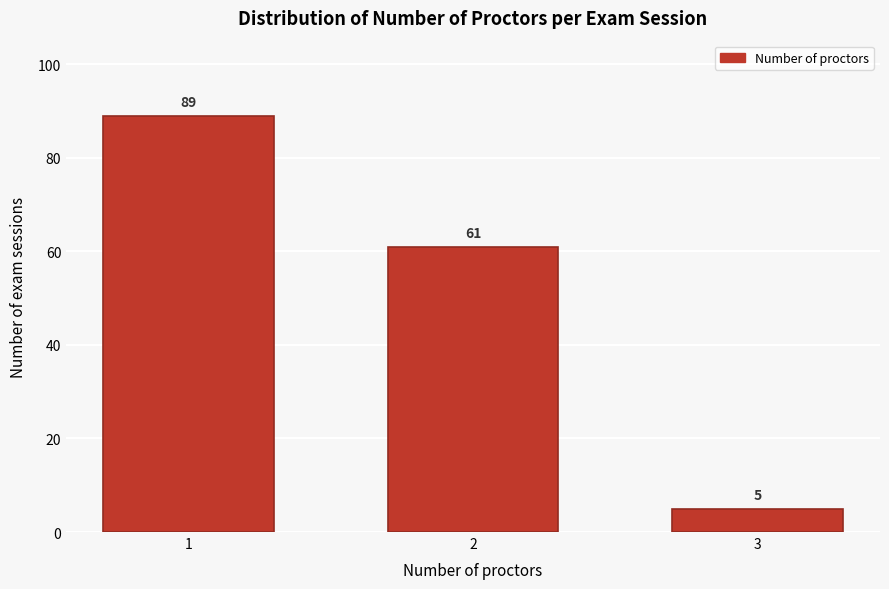

Reading left to right, list all the values displayed in this chart.

89	61	5